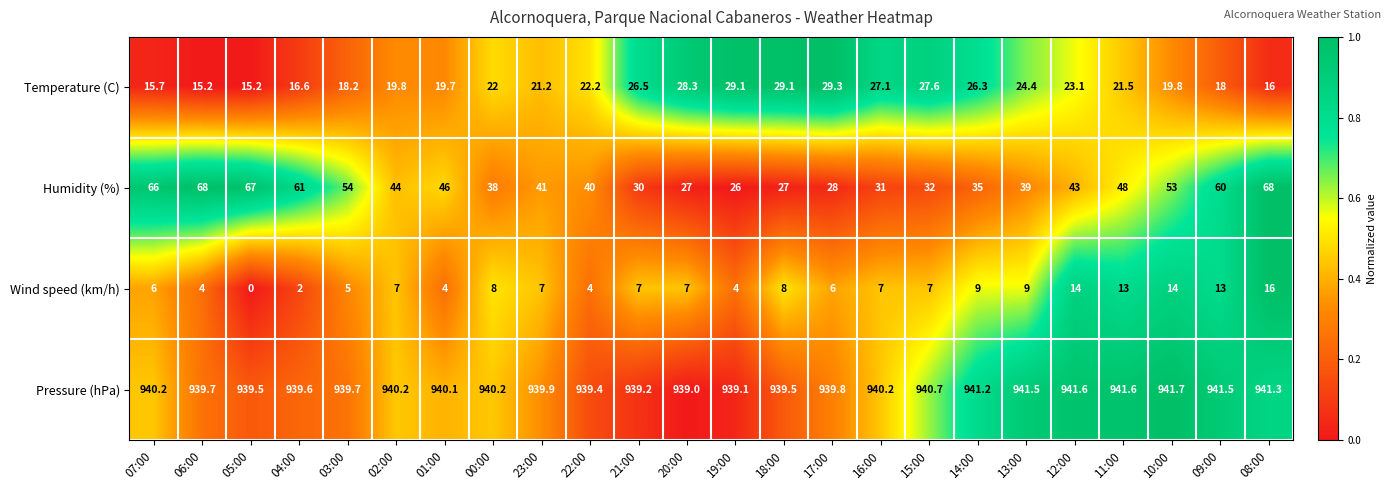

Which category has the lowest value across all series?

05:00